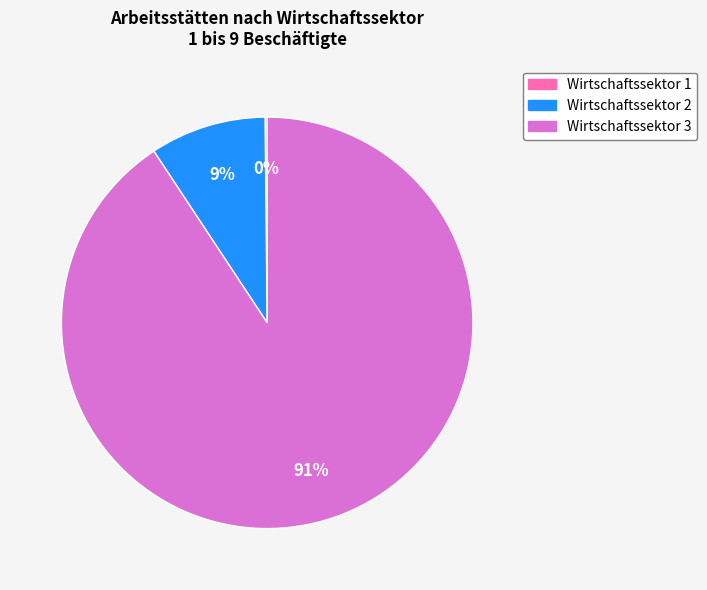

To the nearest percent, what is the average slice percentage?

33%